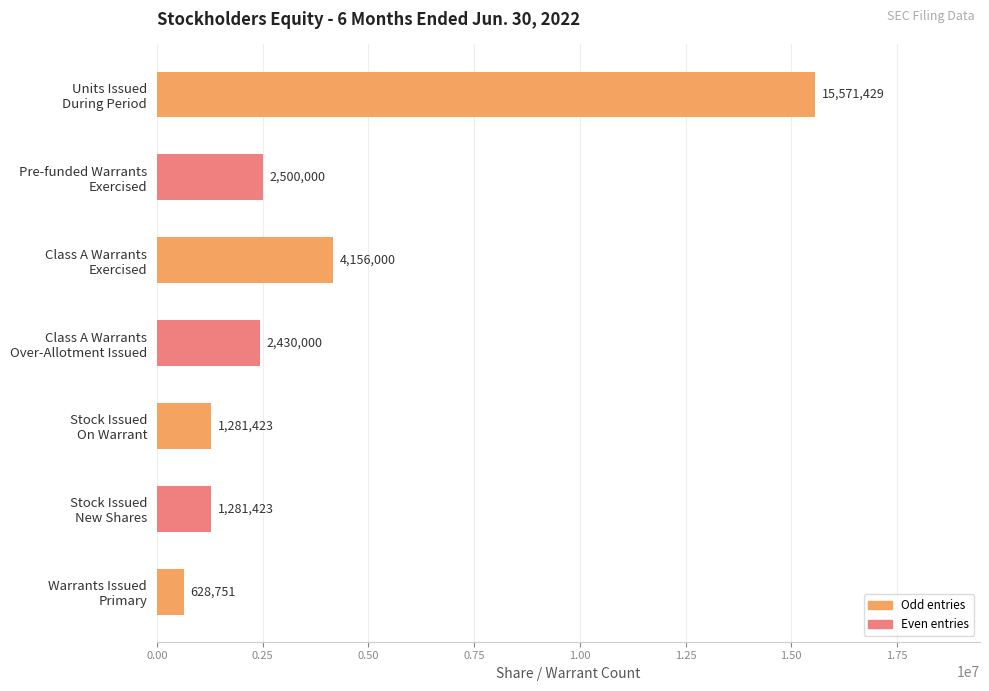

How many data points are less than 2430000?

3